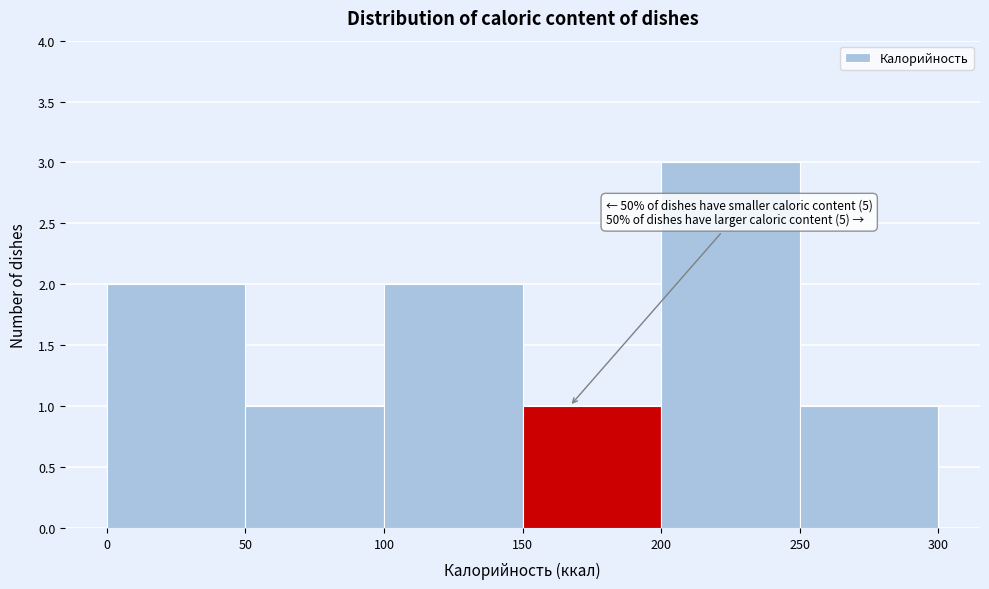

Which range on the x-axis has the tallest bar?

200 to 250